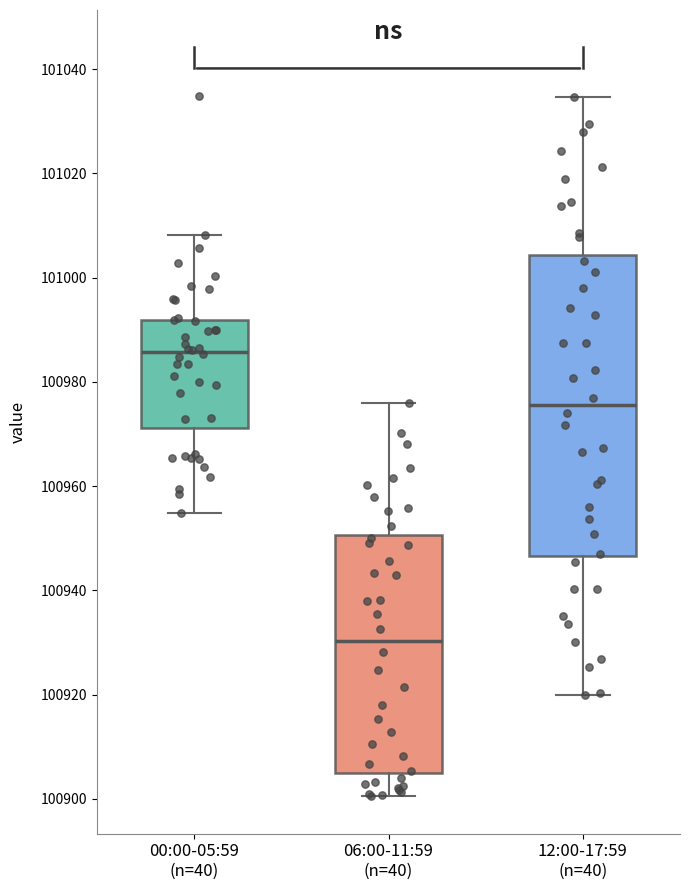

Comparing the boxes themselves (not the whiskers), which one is the tallest?

12:00-17:59 (n=40)